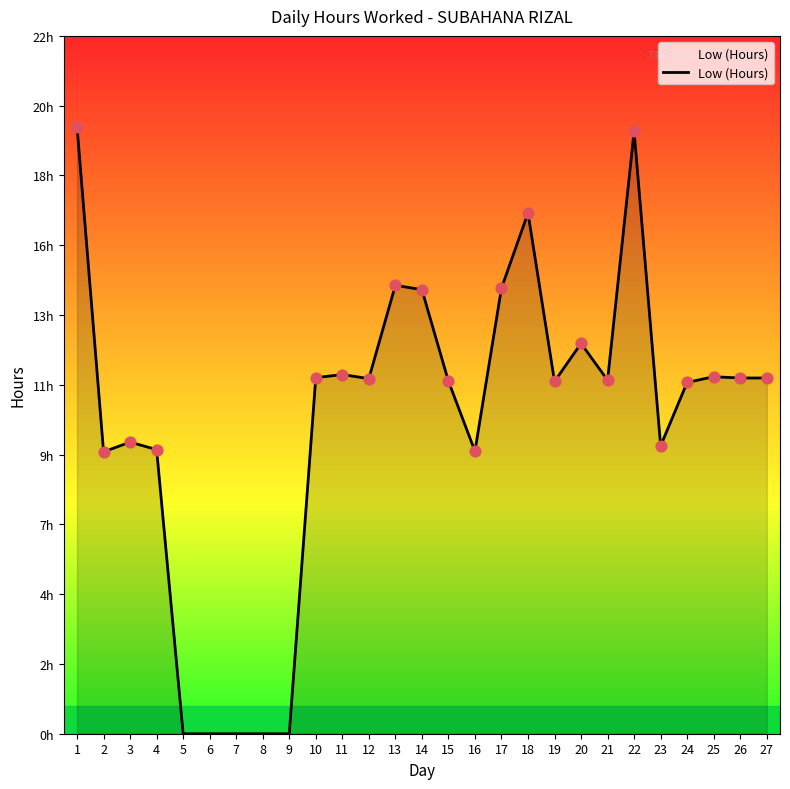

What is the change in value from 21 to 25?

+0.1